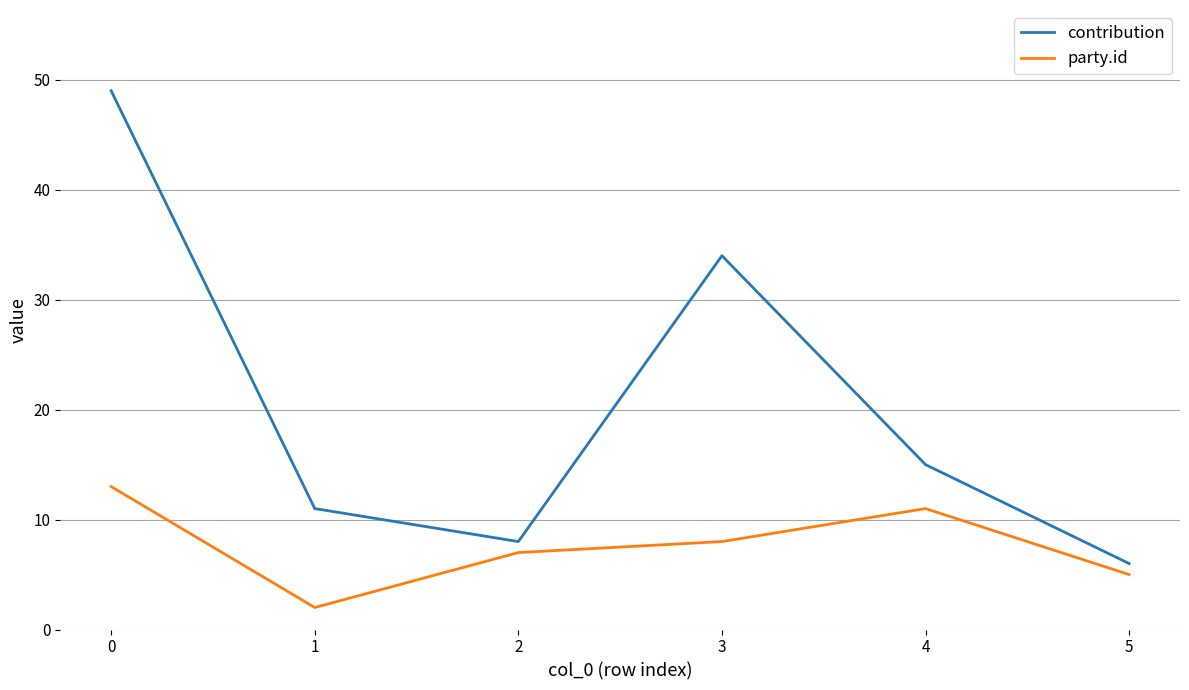

At how many categories does at least one series exceed 13?

3